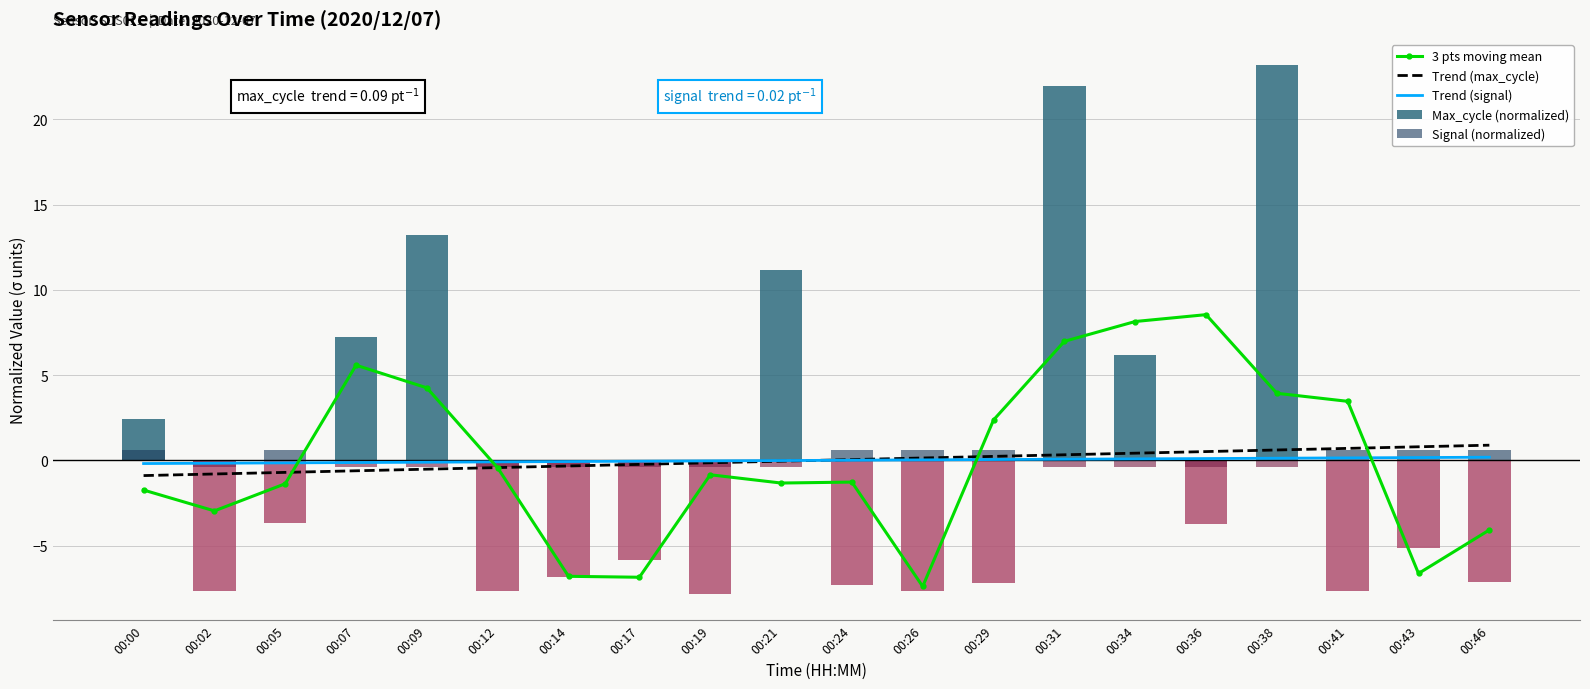

Which series has the largest total across all categories?

3 pts moving mean